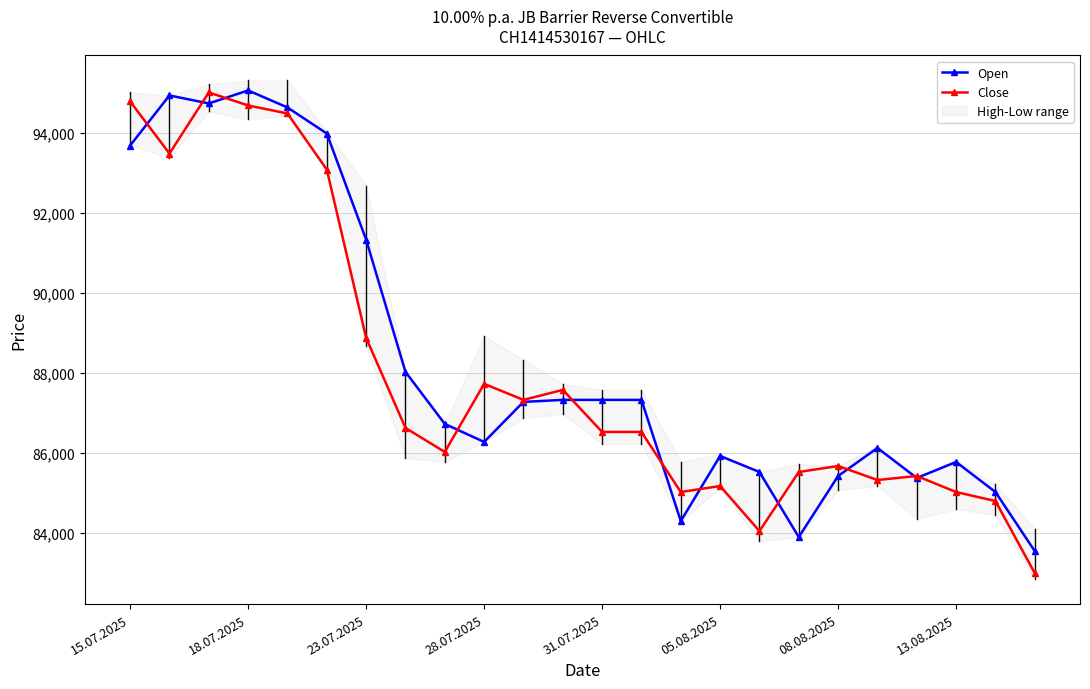

What is the difference between the second highest and second lowest values in the Close series?

10725